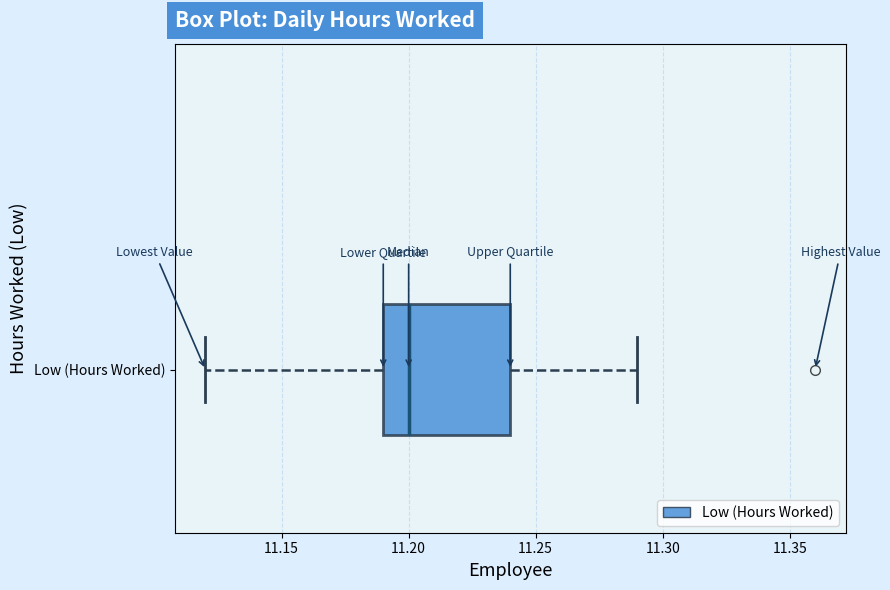

Transcribe this box plot: give where the median line is, the range the box spans, and where the two whiskers end, as read against the x-axis. The values are not printed on the chart, so give them approximately, as read against the axis.

median 11.20, box 11.19 to 11.24, whiskers 11.12 to 11.29